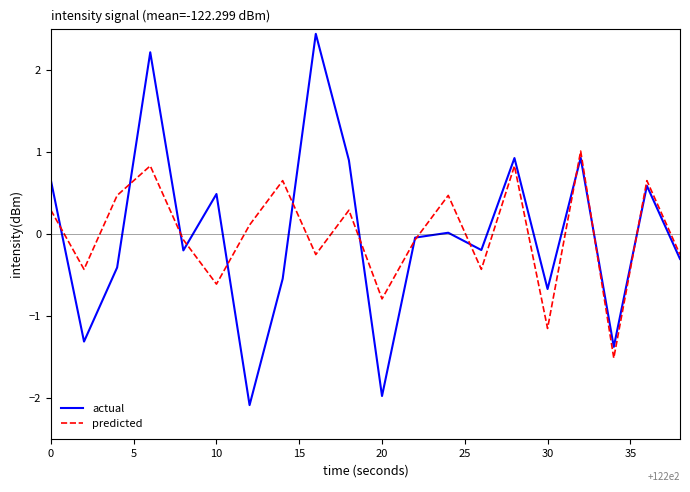

What is the smallest value displayed?

-2.1